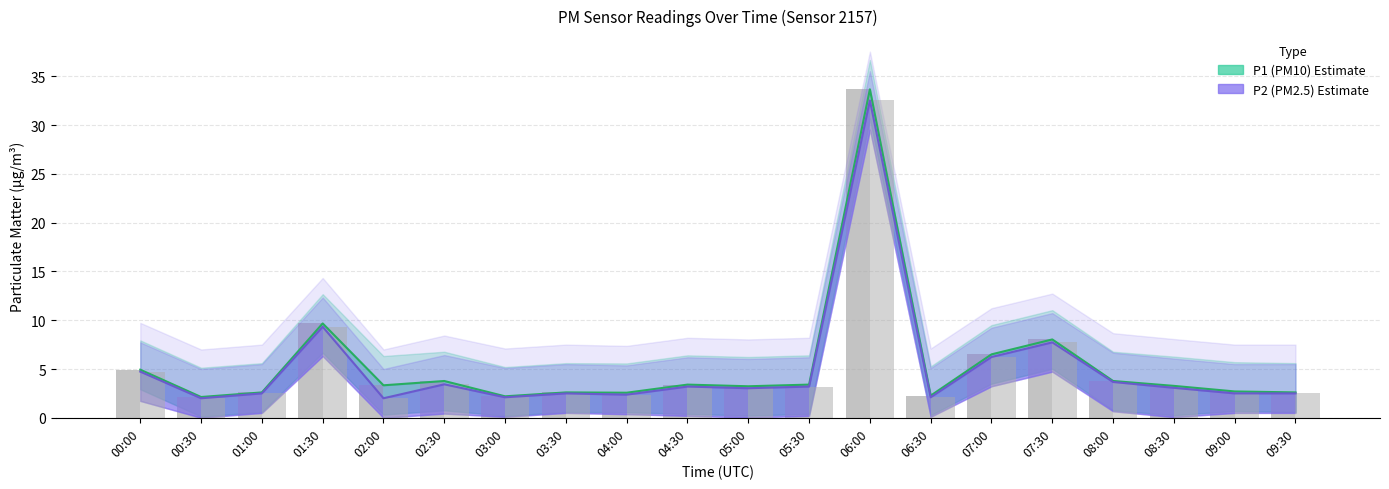

Reading left to right, what are all the values shown in this chart?

P1 Estimate: 4.9	2.1	2.6	9.7	3.3	3.8	2.2	2.6	2.6	3.4	3.2	3.4	33.7	2.3	6.5	8.0	3.8	3.3	2.7	2.6
P2 Estimate: 4.7	2.0	2.5	9.3	2.0	3.4	2.1	2.5	2.4	3.2	3.0	3.2	32.5	2.1	6.2	7.7	3.7	3.1	2.5	2.5
P1 (PM10): 4.9	2.1	2.6	9.7	3.3	3.8	2.2	2.6	2.6	3.4	3.2	3.4	33.7	2.3	6.5	8.0	3.8	3.3	2.7	2.6
P2 (PM2.5): 4.7	2.0	2.5	9.3	2.0	3.4	2.1	2.5	2.4	3.2	3.0	3.2	32.5	2.1	6.2	7.7	3.7	3.1	2.5	2.5